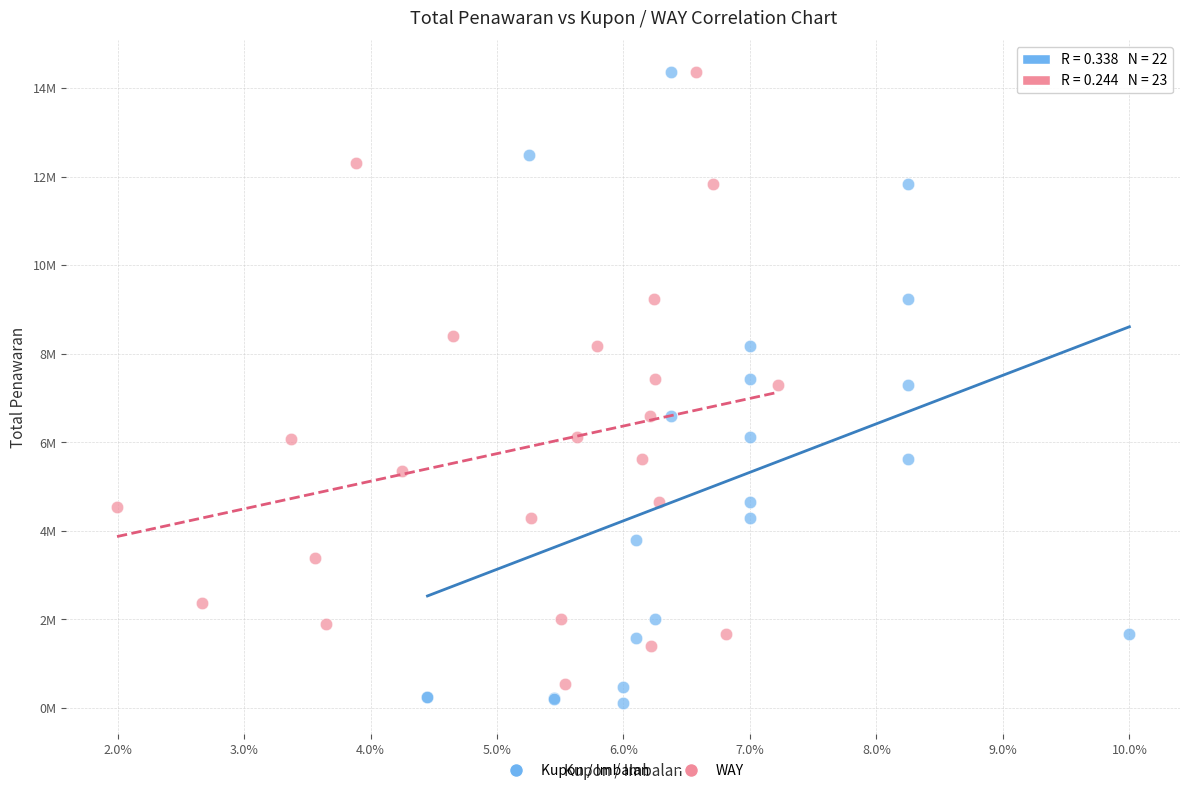

Which series has the widest spread of Y values?

Kupon / Imbalan